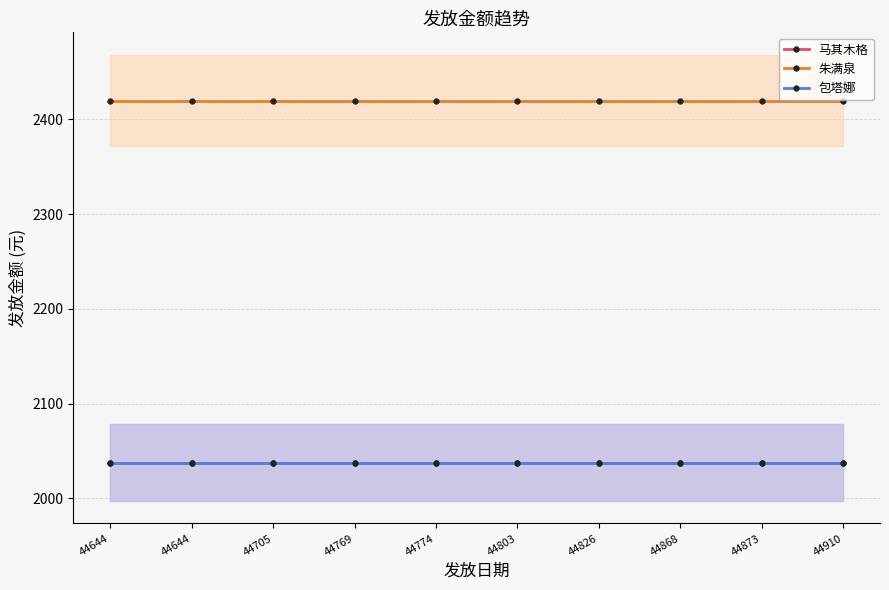

Is it true that 马其木格 equals 2037.8 at 44868?

True